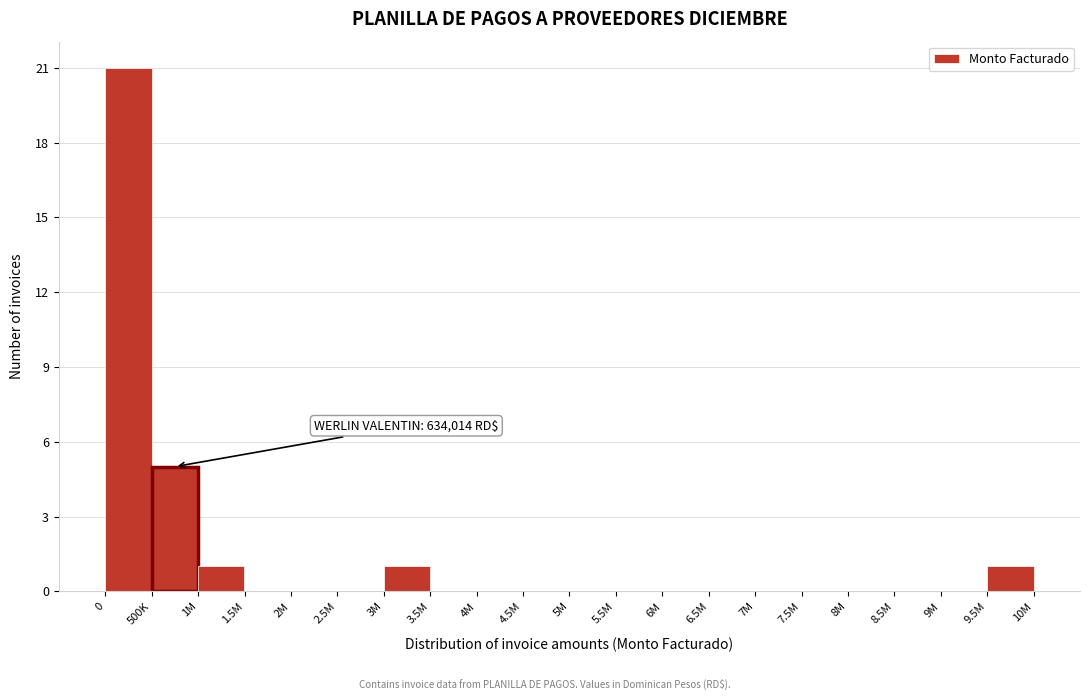

Reading left to right, transcribe all the data shown in this chart.

0=21	500K=5	1M=1	1.5M=0	2M=0	2.5M=0	3M=1	3.5M=0	4M=0	4.5M=0	5M=0	5.5M=0	6M=0	6.5M=0	7M=0	7.5M=0	8M=0	8.5M=0	9M=0	9.5M=1